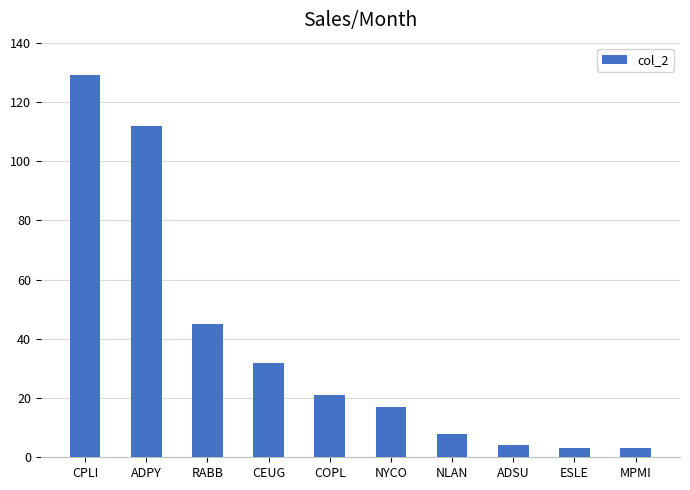

What is the label of the 5th bar from the left?

COPL